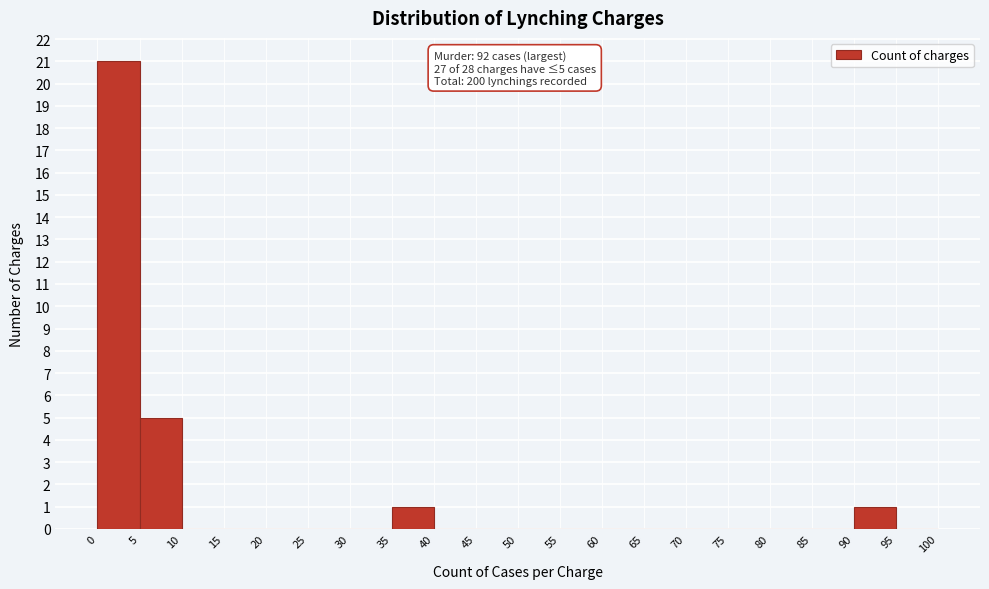

Which range on the x-axis has the tallest bar?

0 to 5